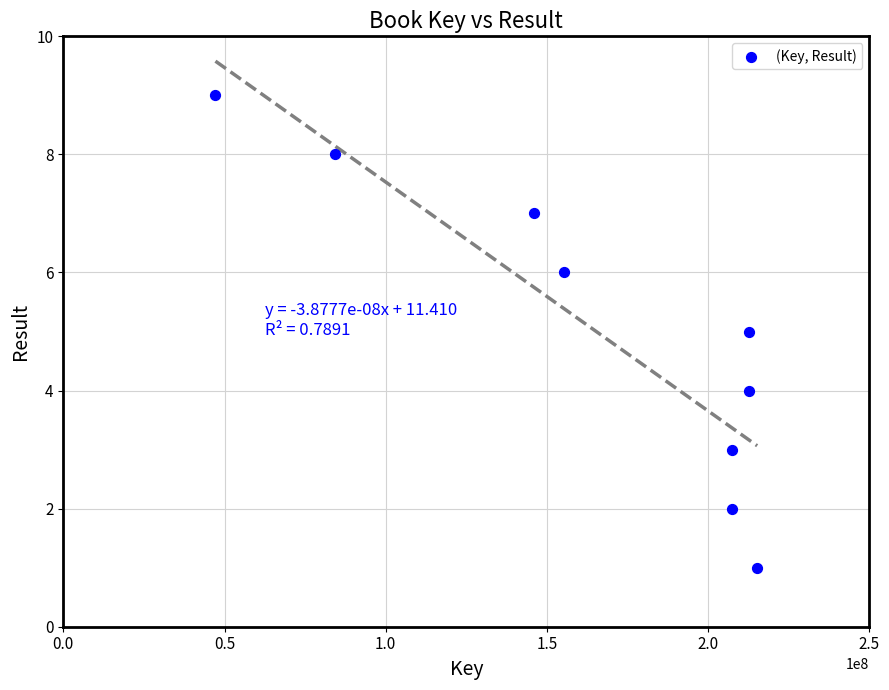

What is the range of Y values (max minus min)?

8